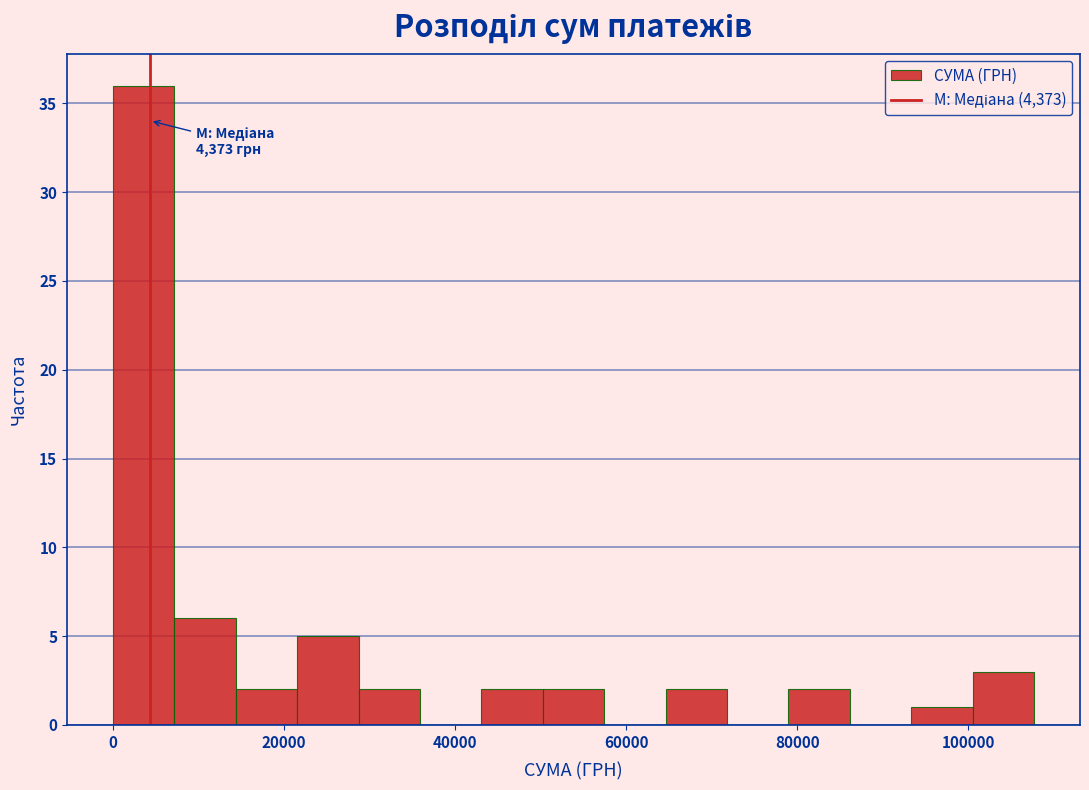

Read against the x-axis, roughly where is the centre of the tallest bar?

4000